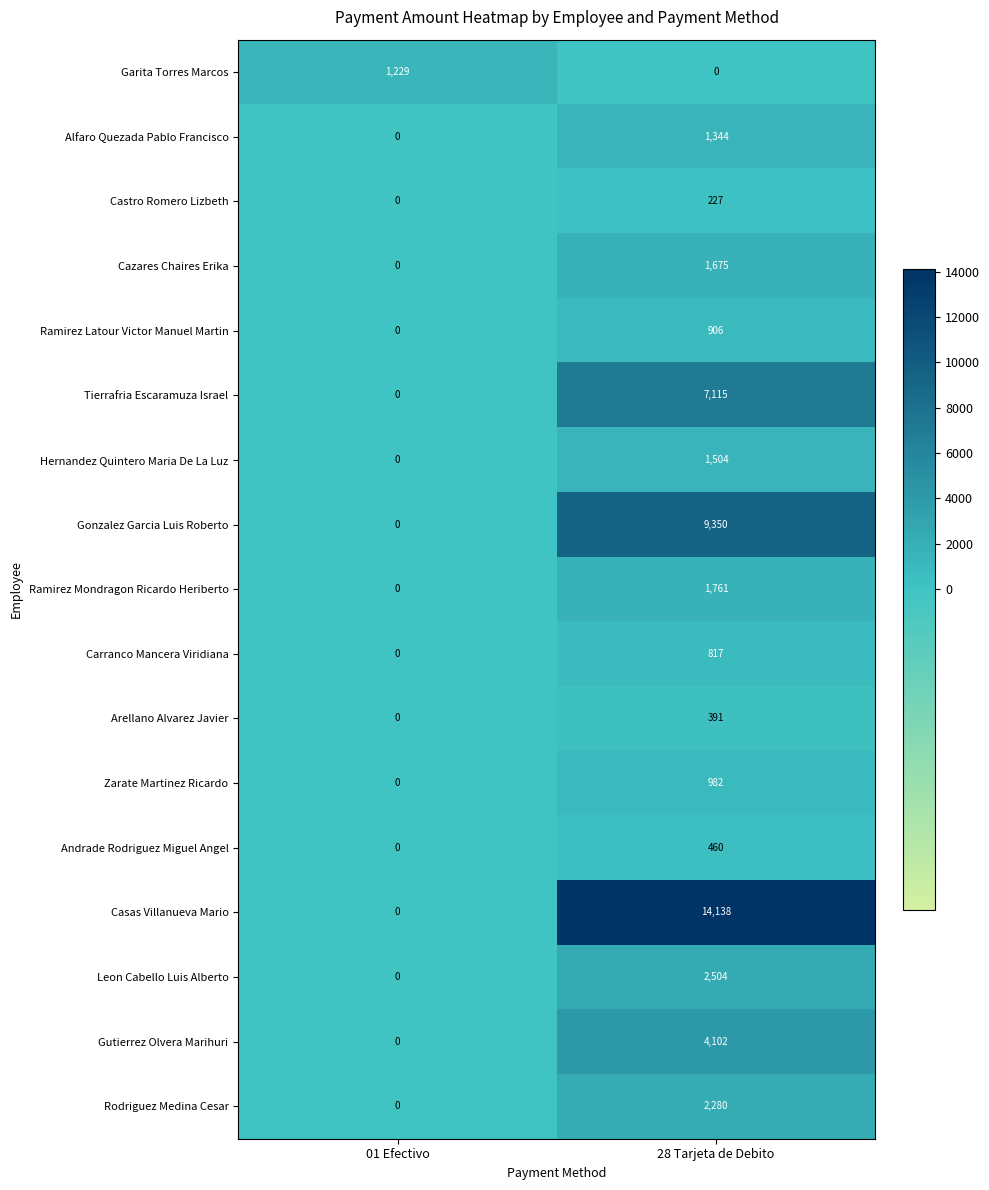

Is it true that Zarate Martinez Ricardo equals 0 at 01 Efectivo?

True